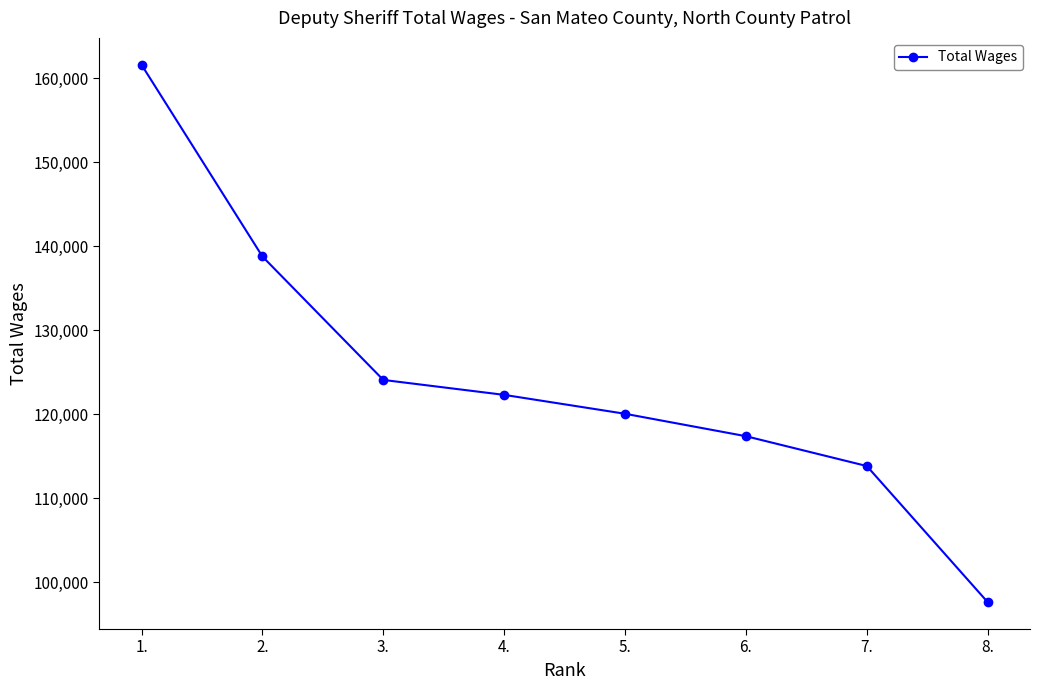

Between 1. and 4., which is larger?

1.